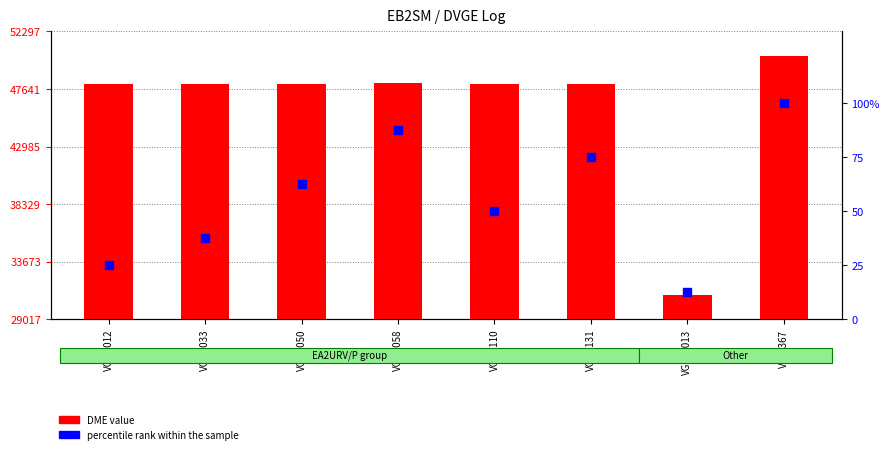

Which series has the largest Y range (max minus min)?

DME value